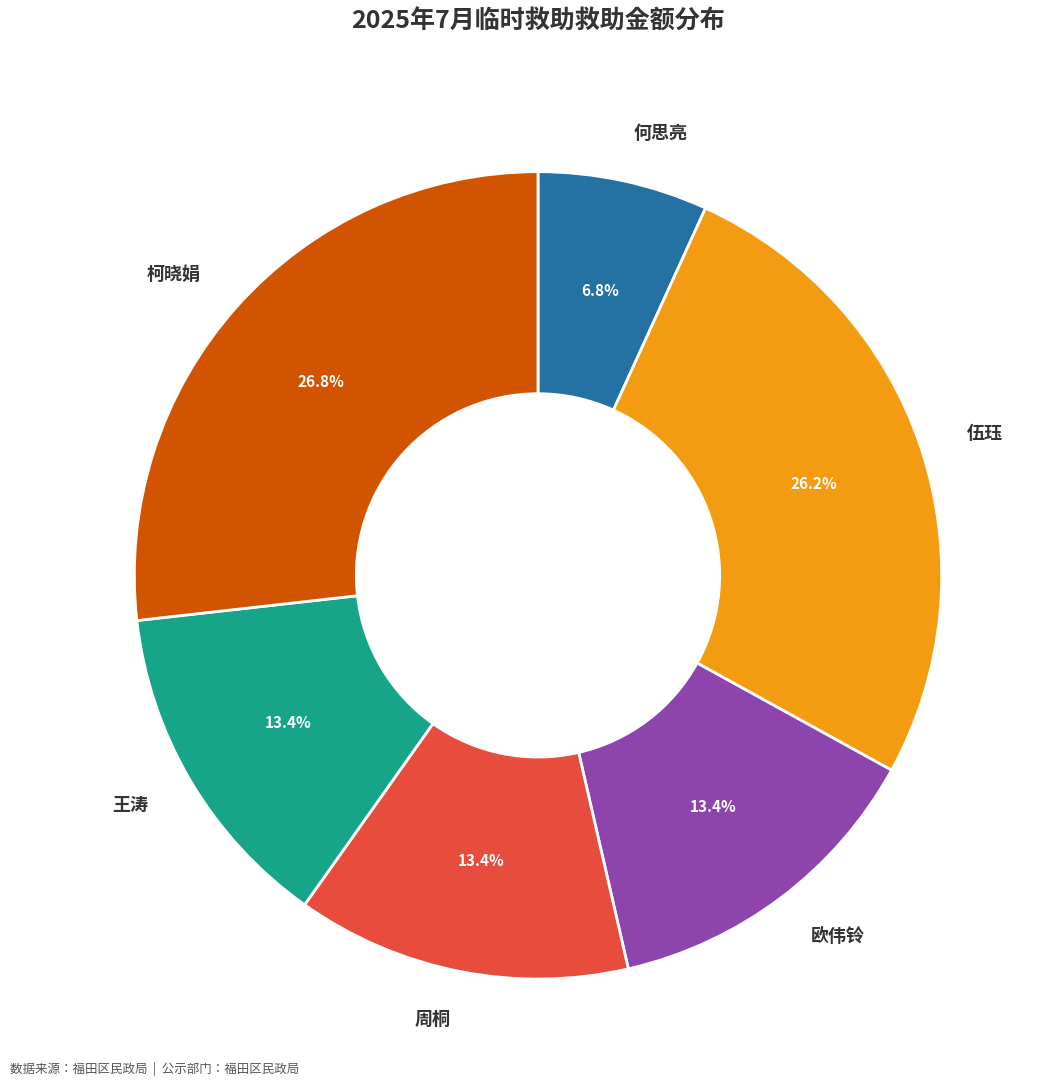

How many slices are in this pie chart?

6